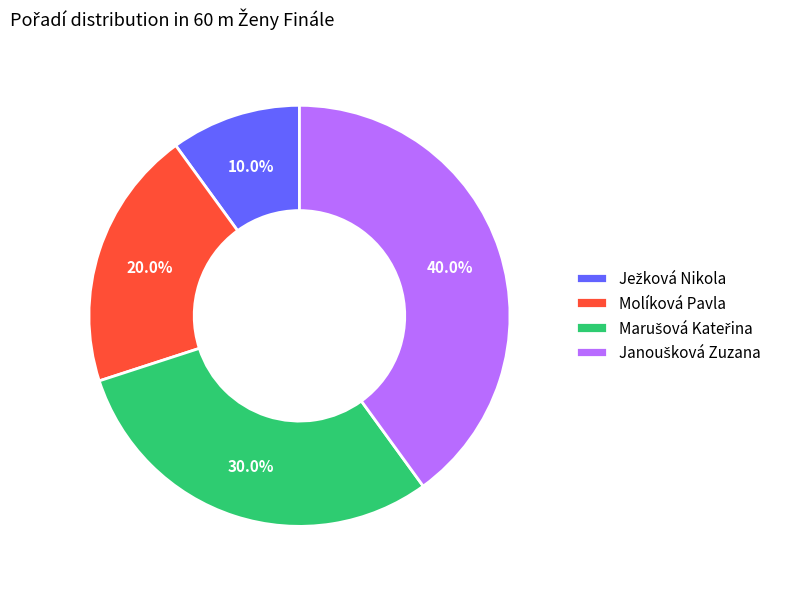

What portion of the pie excludes Molíková Pavla?

80.0%